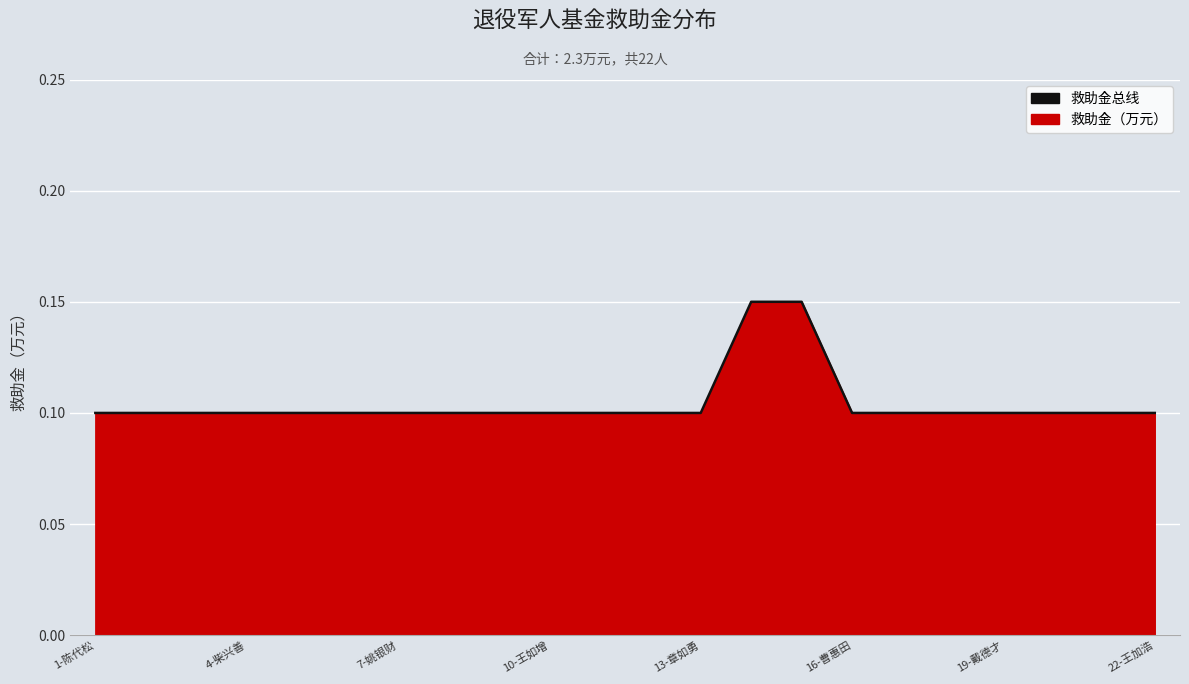

The chart shows a value of 0.1 at 22-王加浩. True or false?

True